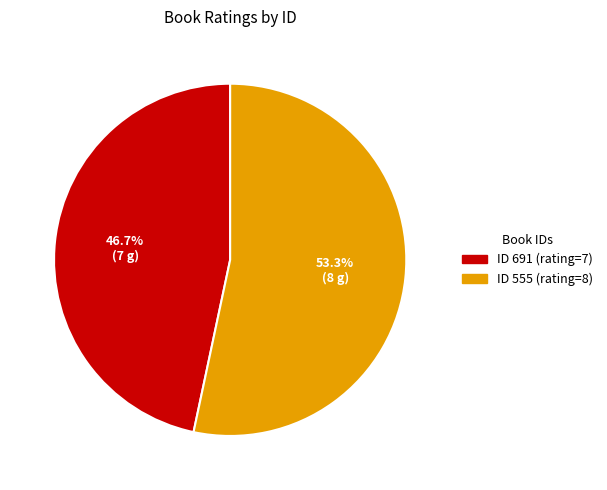

Does any single category account for the majority?

Yes